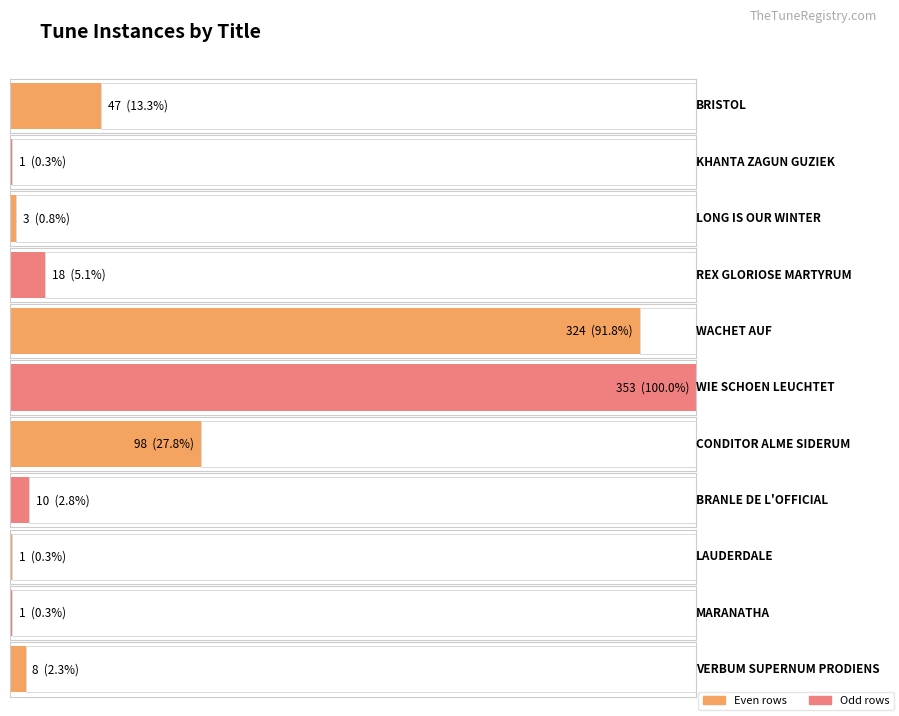

Rank the categories by value from lowest to highest.

KHANTA ZAGUN GUZIEK, LAUDERDALE, MARANATHA, LONG IS OUR WINTER, VERBUM SUPERNUM PRODIENS, BRANLE DE L'OFFICIAL, REX GLORIOSE MARTYRUM, BRISTOL, CONDITOR ALME SIDERUM, WACHET AUF, WIE SCHOEN LEUCHTET